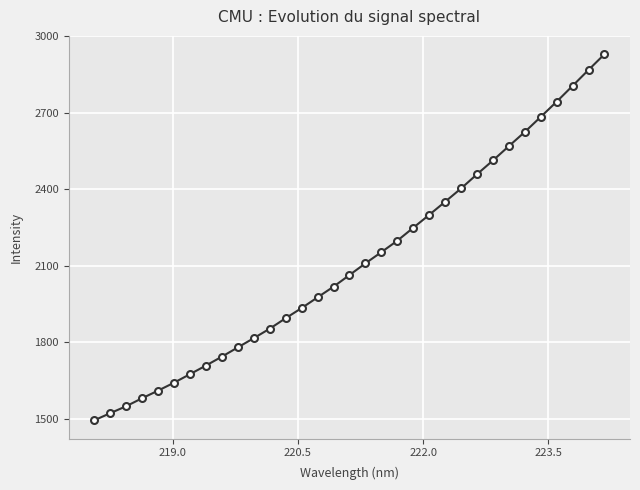

What is the smallest value displayed?

1493.6